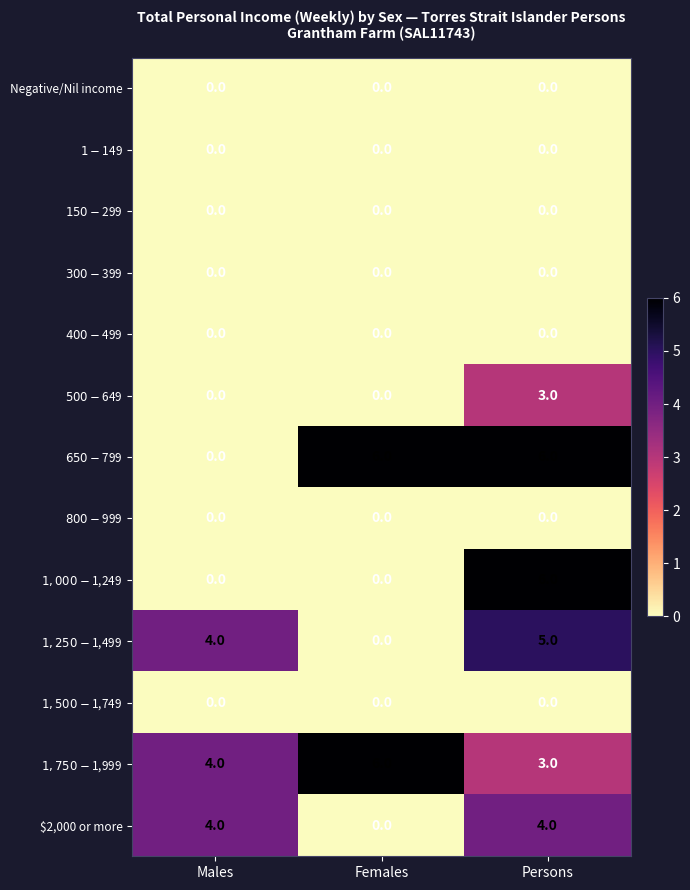

What is the difference between the maximum and minimum values in the $2,000 or more series?

4